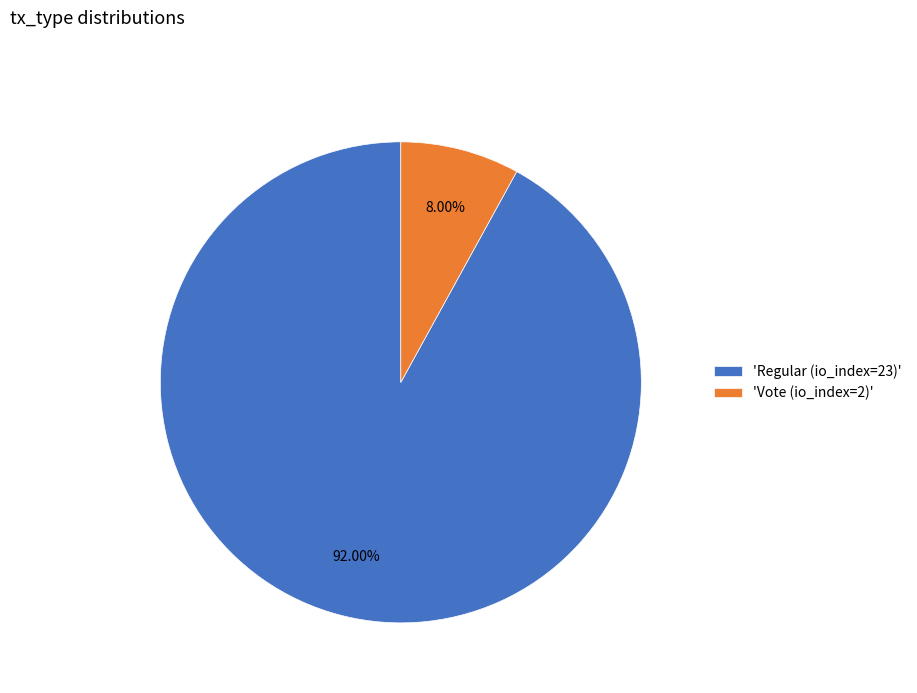

Which has a higher value, 'Vote (io_index=2)' or 'Regular (io_index=23)'?

'Regular (io_index=23)'